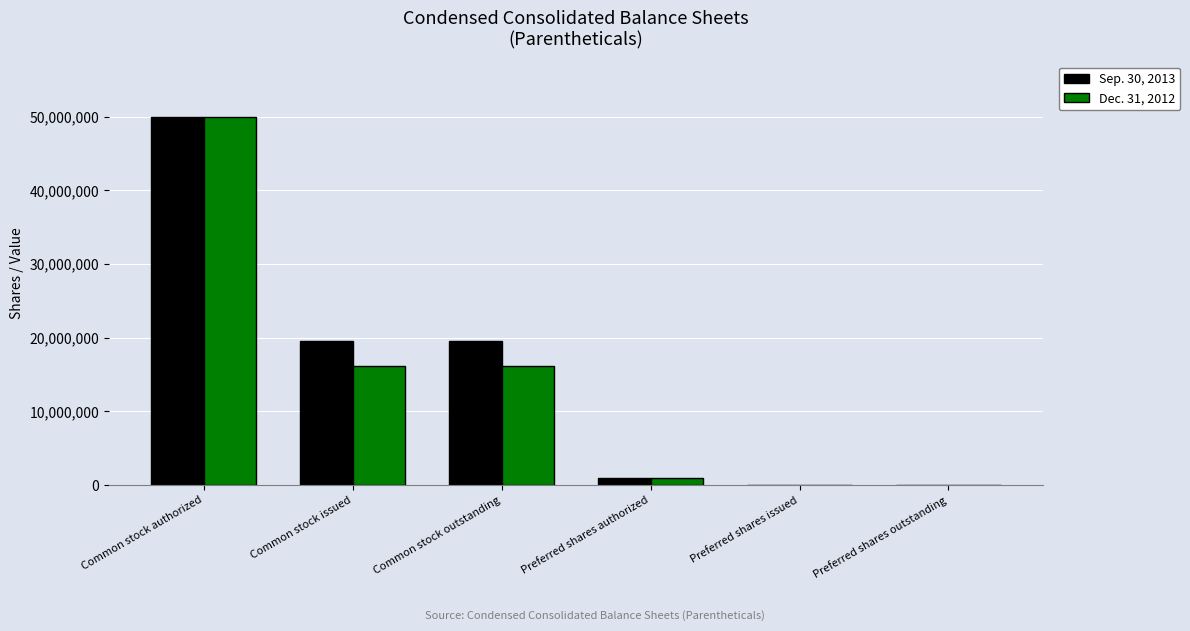

Between Common stock outstanding and Preferred shares outstanding, which series saw the biggest shift?

Sep. 30, 2013